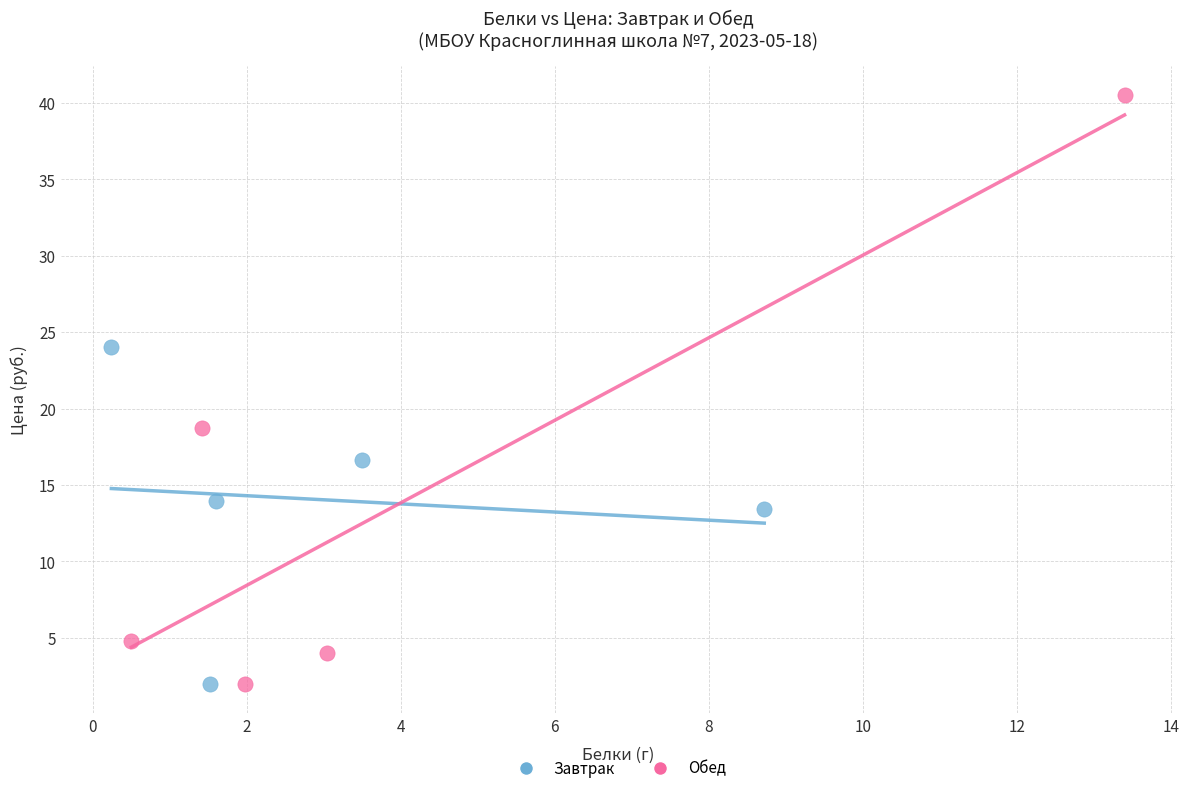

Which series has the widest spread of Y values?

Обед